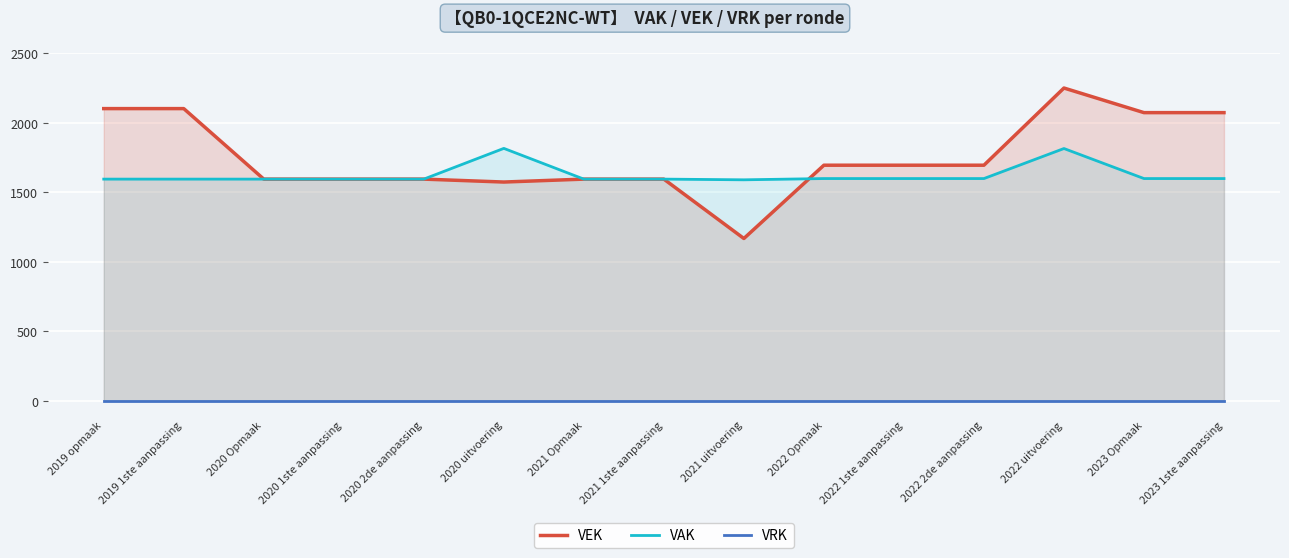

Count the number of categories in the chart.

15